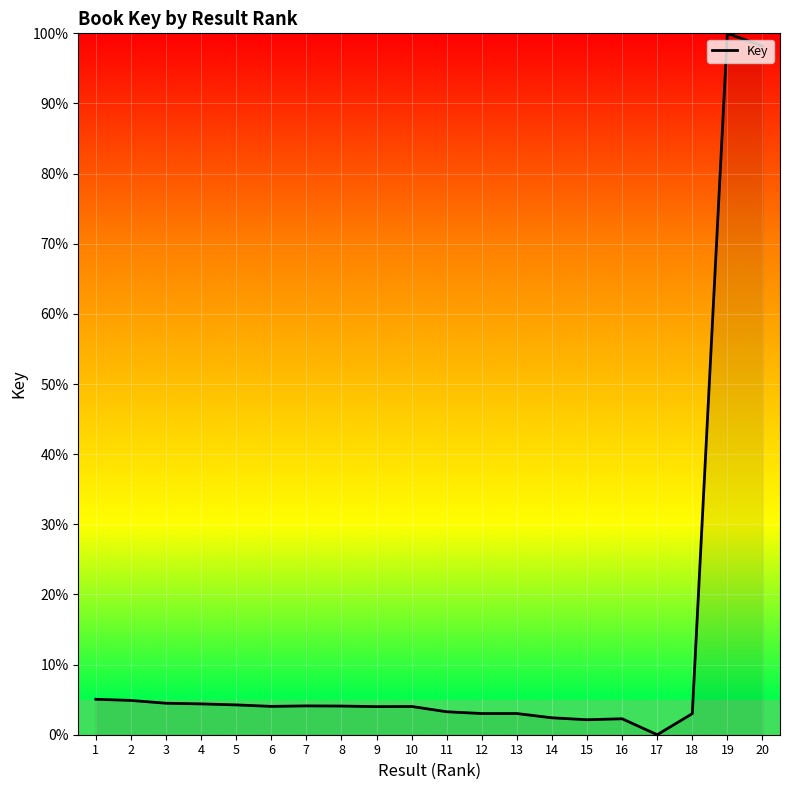

What is the difference between the values at 17 and 18?

3.0